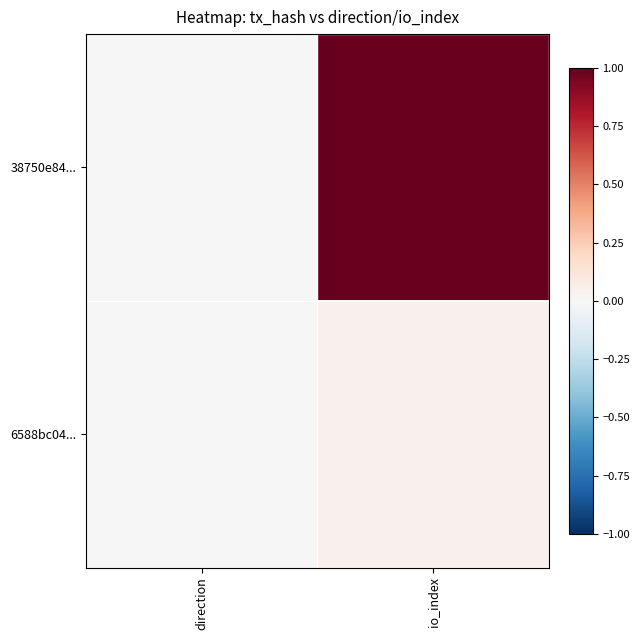

Rank the series by their maximum value, from highest to lowest.

38750e84..., 6588bc04...